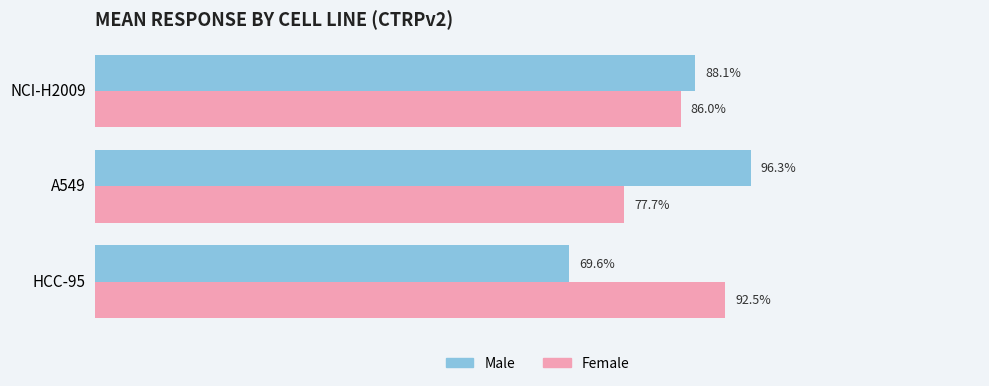

Which series changed the most between HCC-95 and NCI-H2009?

Male